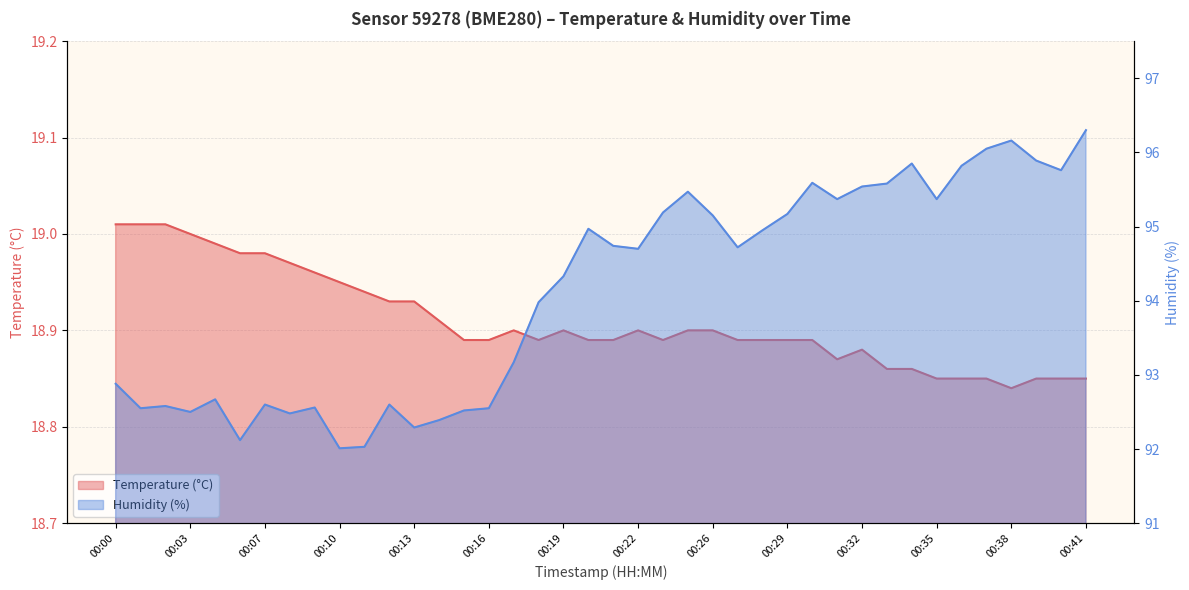

The value of humidity at 00:16 is 92.5. True or false?

True